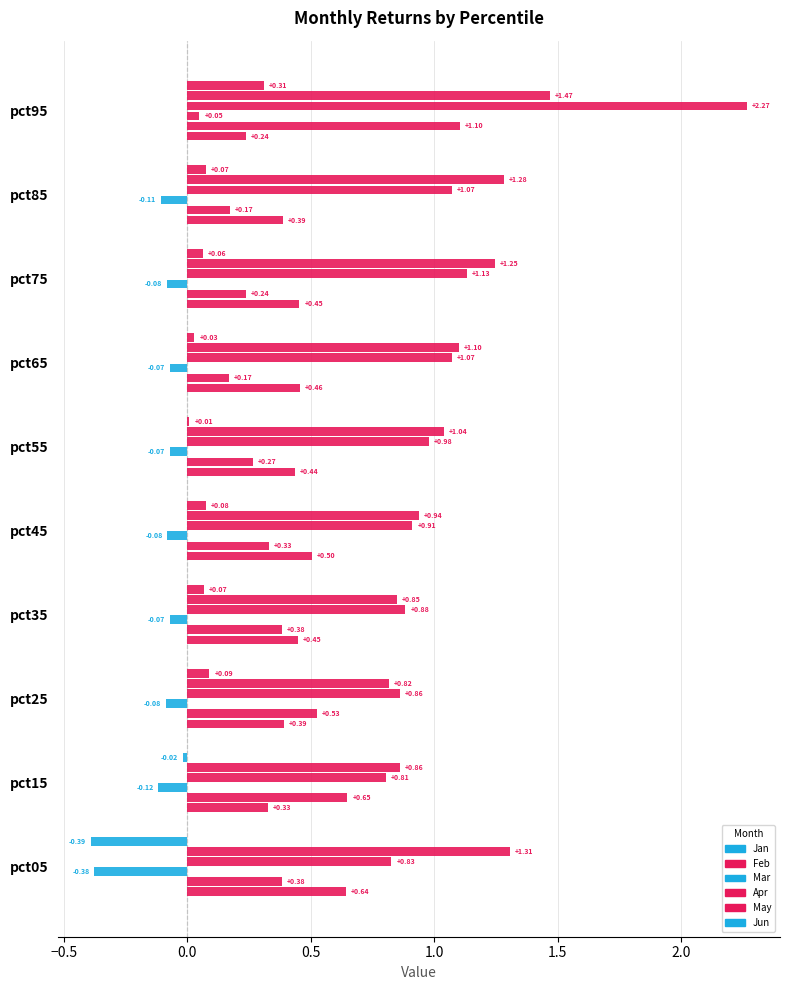

Which series has the widest spread of values?

Apr